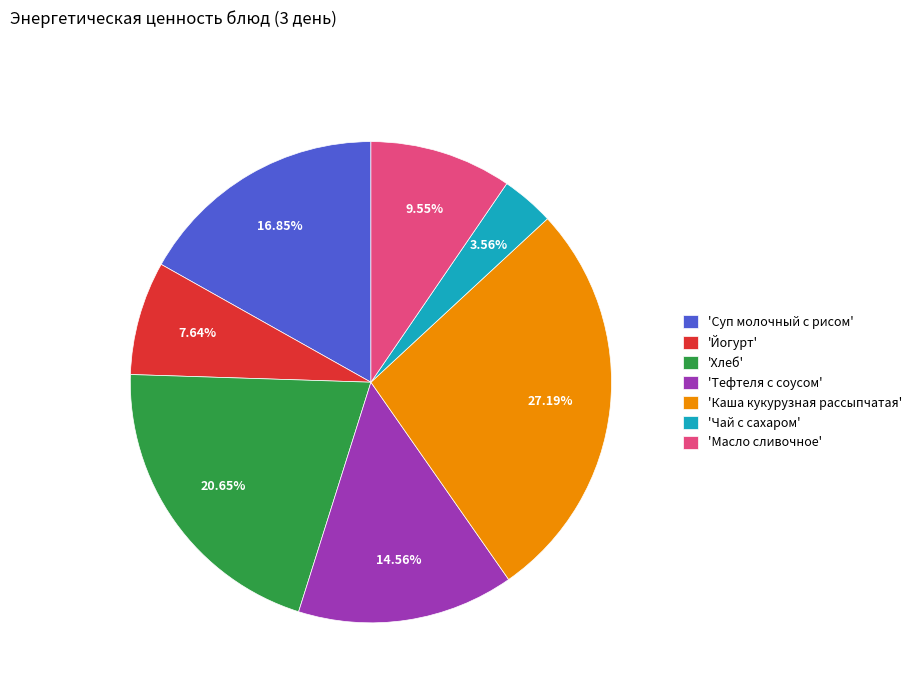

To the nearest percent, what is the average slice percentage?

14%